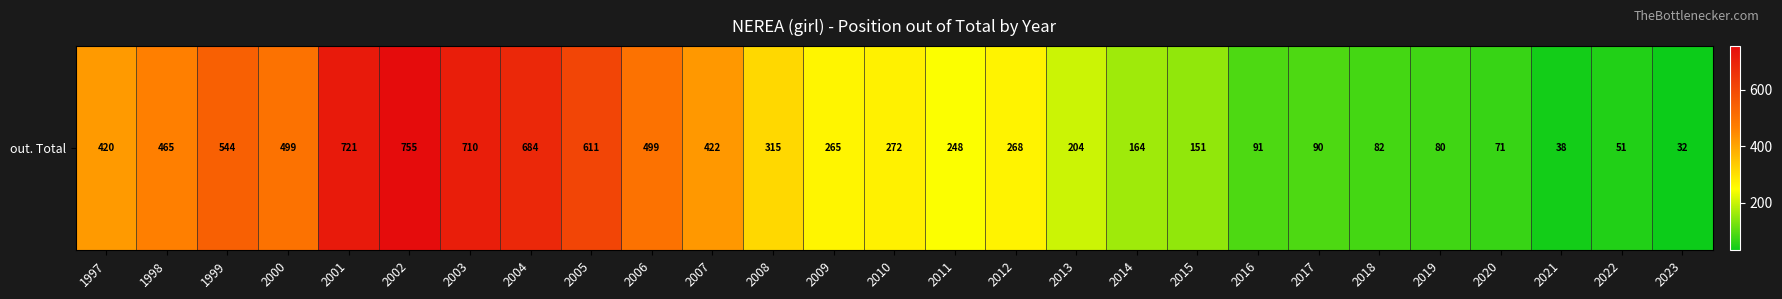

What is the greatest value displayed?

755